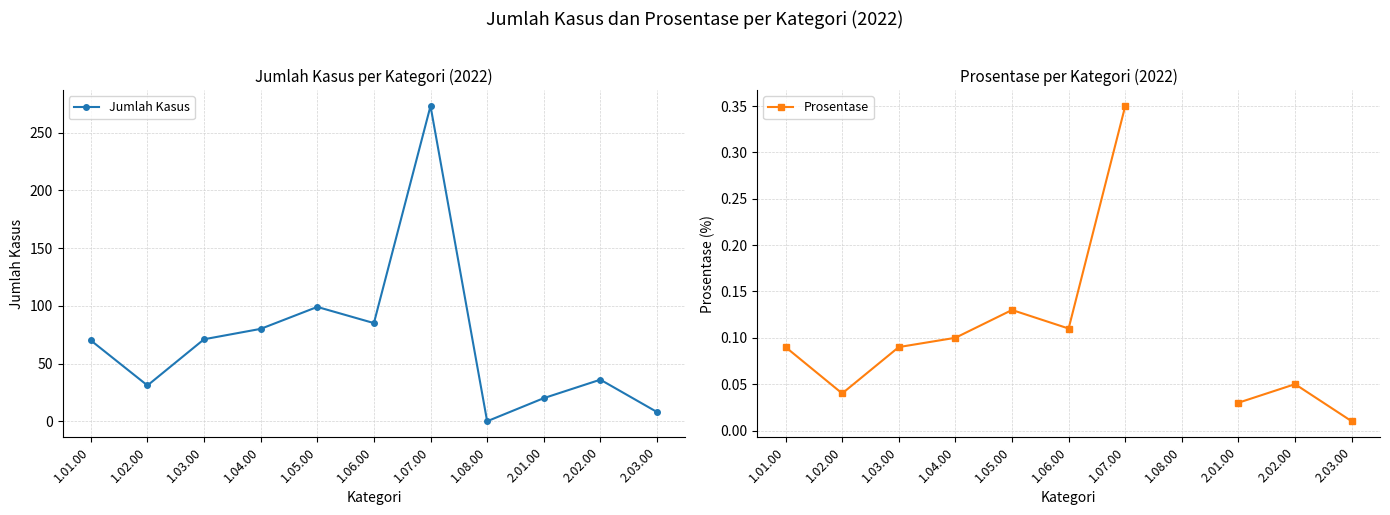

Where is the first local minimum for Jumlah Kasus?

1.02.00